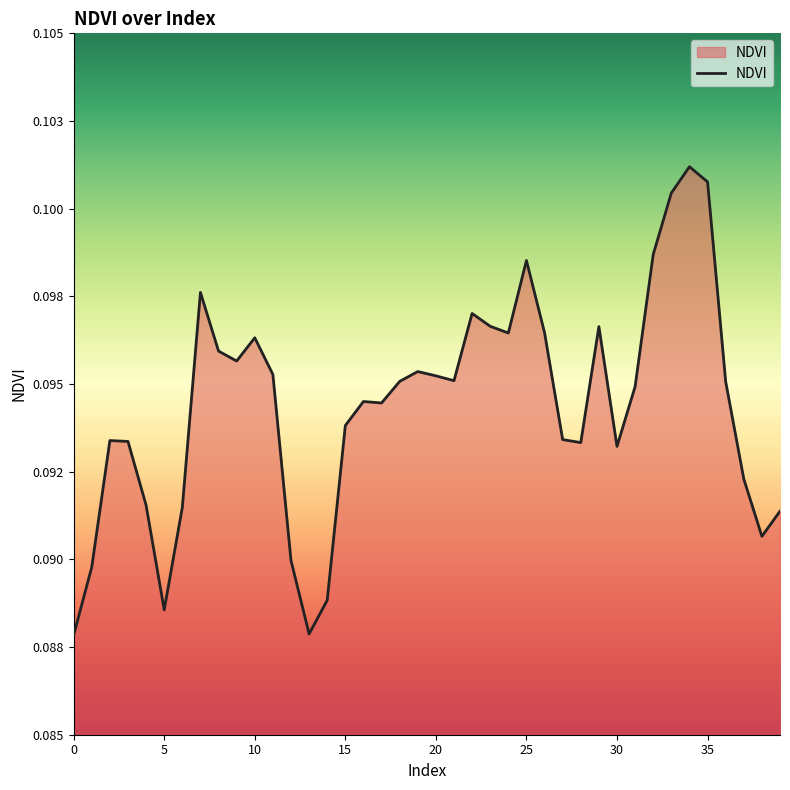

Is this an area chart (filled region under the line)?

Yes